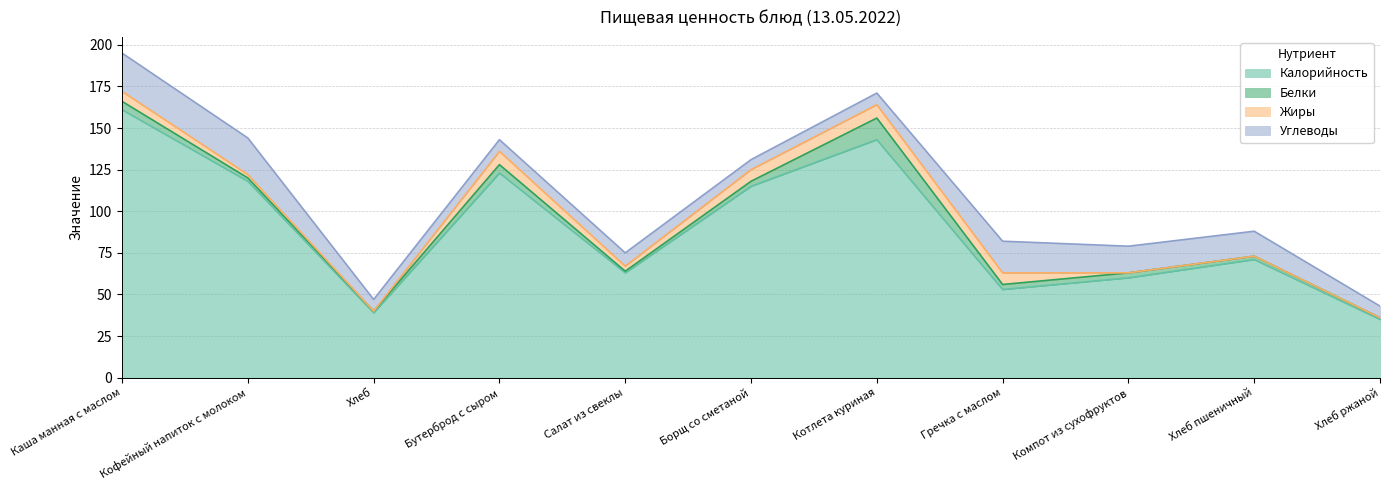

Where is the first local maximum for Калорийность?

Бутерброд с сыром